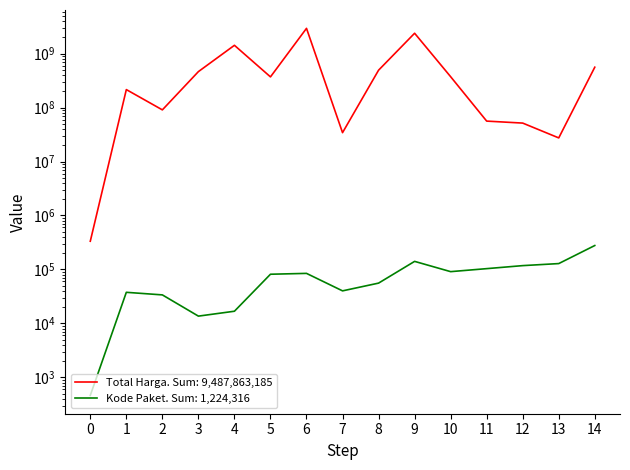

In Total Harga, how many points are lower than both neighbors (excluding endpoints)?

4